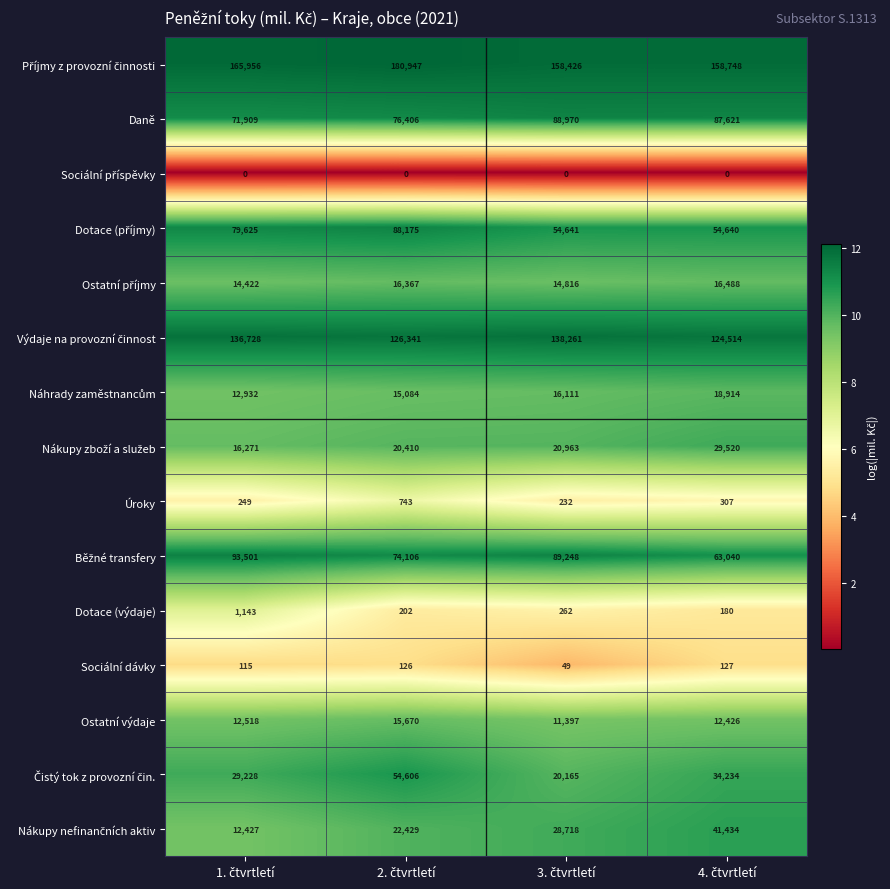

What is the difference between the maximum and minimum values in the Dotace (výdaje) series?

963